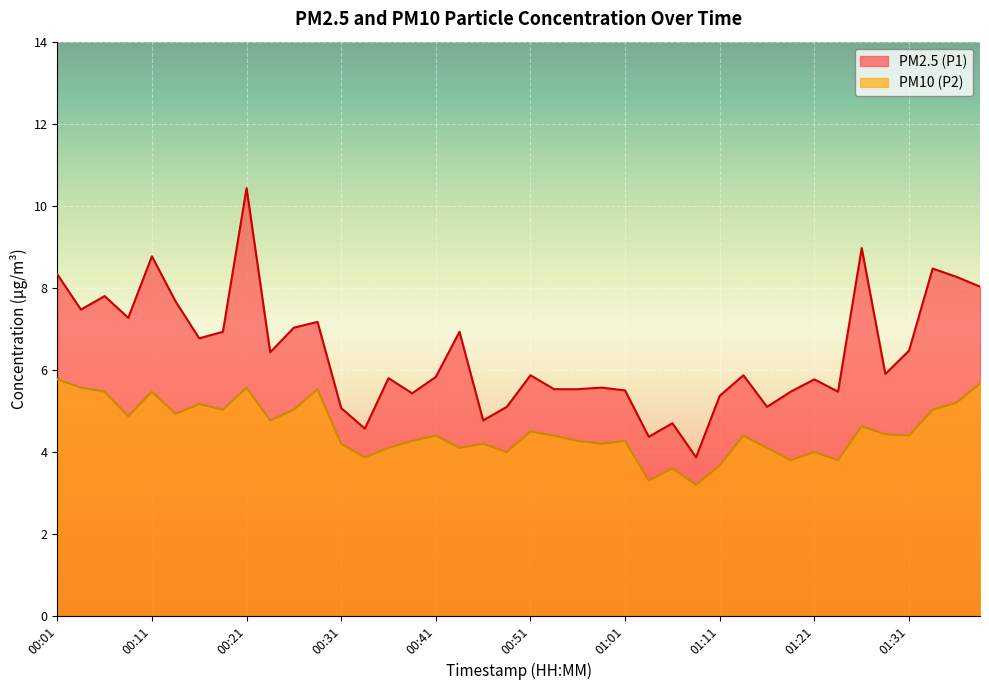

Rank the categories by PM10 (P2) value from lowest to highest.

01:08, 01:03, 01:06, 01:11, 01:18, 01:23, 00:34, 00:49, 01:21, 00:36, 00:44, 01:16, 00:31, 00:46, 00:58, 00:39, 00:56, 01:01, 00:41, 00:53, 01:13, 01:31, 01:28, 00:51, 01:26, 00:24, 00:09, 00:14, 00:19, 00:26, 01:33, 00:16, 01:36, 00:06, 00:11, 00:29, 00:04, 00:21, 01:38, 00:01